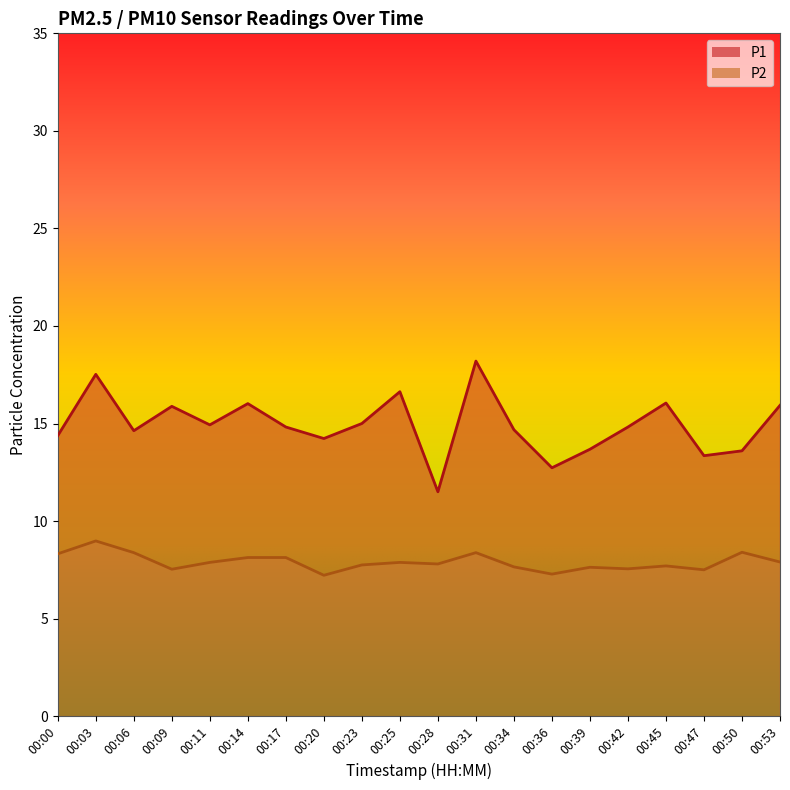

Reading right to left, transcribe all the data shown in this chart.

P1: 00:53=15.9	00:50=13.6	00:47=13.3	00:45=16.1	00:42=14.8	00:39=13.7	00:36=12.7	00:34=14.7	00:31=18.2	00:28=11.5	00:25=16.6	00:23=15.0	00:20=14.2	00:17=14.8	00:14=16.0	00:11=14.9	00:09=15.9	00:06=14.6	00:03=17.5	00:00=14.4
P2: 00:53=7.9	00:50=8.4	00:47=7.5	00:45=7.7	00:42=7.5	00:39=7.6	00:36=7.3	00:34=7.7	00:31=8.4	00:28=7.8	00:25=7.9	00:23=7.8	00:20=7.2	00:17=8.1	00:14=8.1	00:11=7.9	00:09=7.5	00:06=8.4	00:03=9.0	00:00=8.3